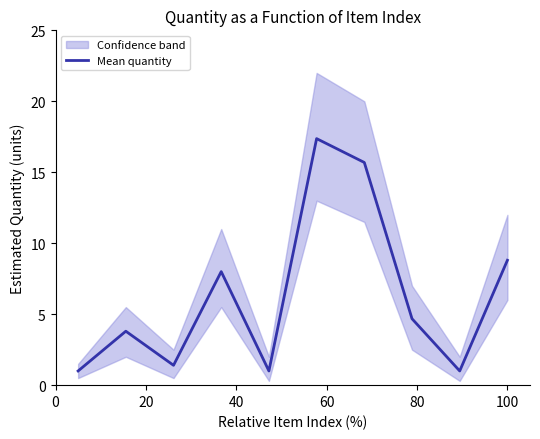

What is the value of the 2nd point from the left?

3.8